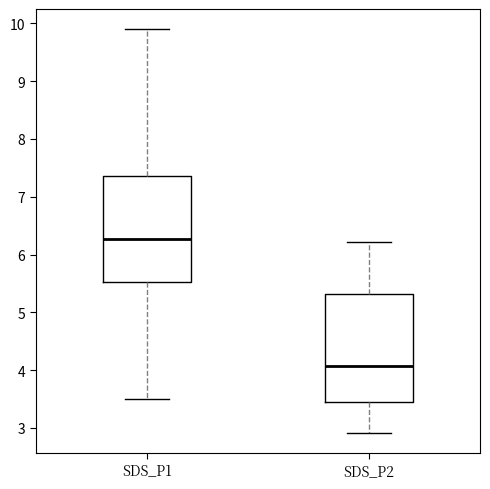

Which box's median line is the lowest?

SDS_P2